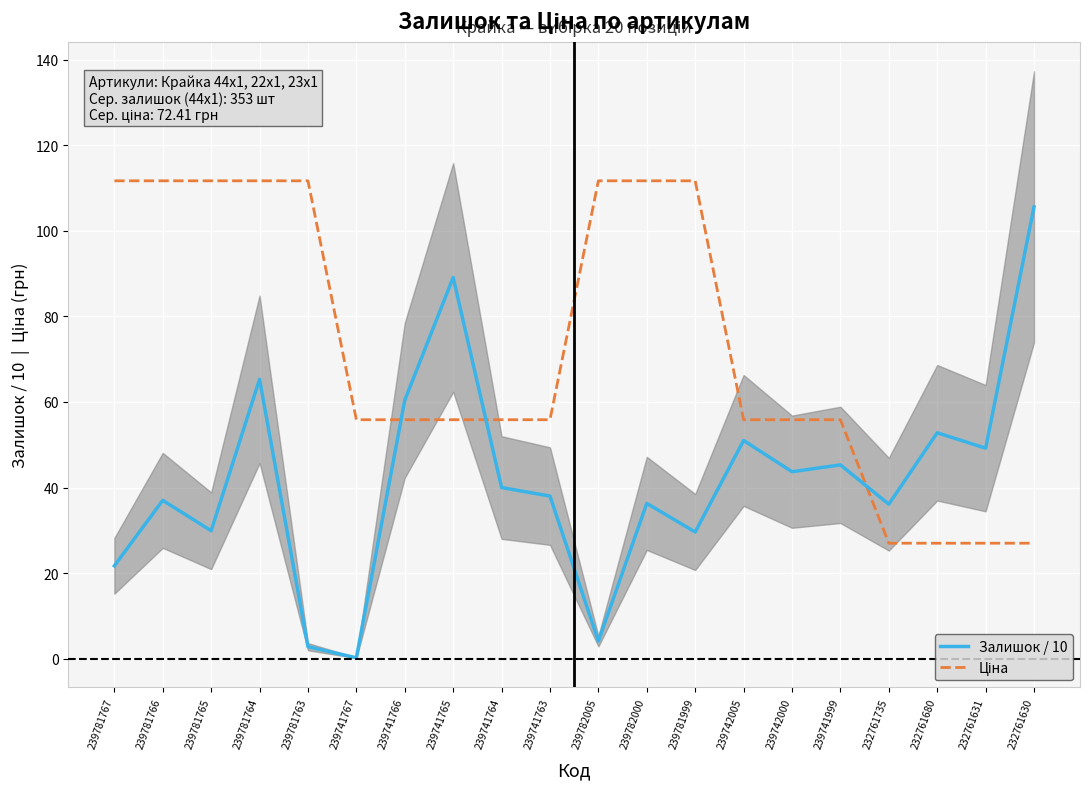

At which label does Ціна first exceed 55?

239781767